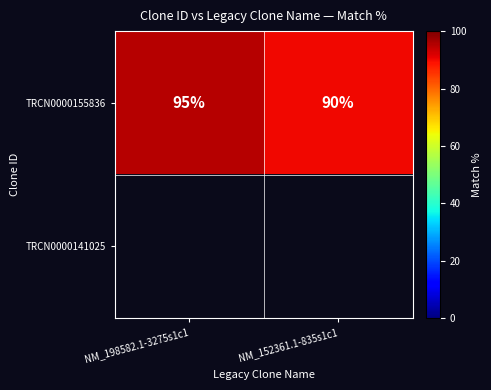

True or false: TRCN0000155836 has a value of 136 at NM_198582.1-3275s1c1.

False